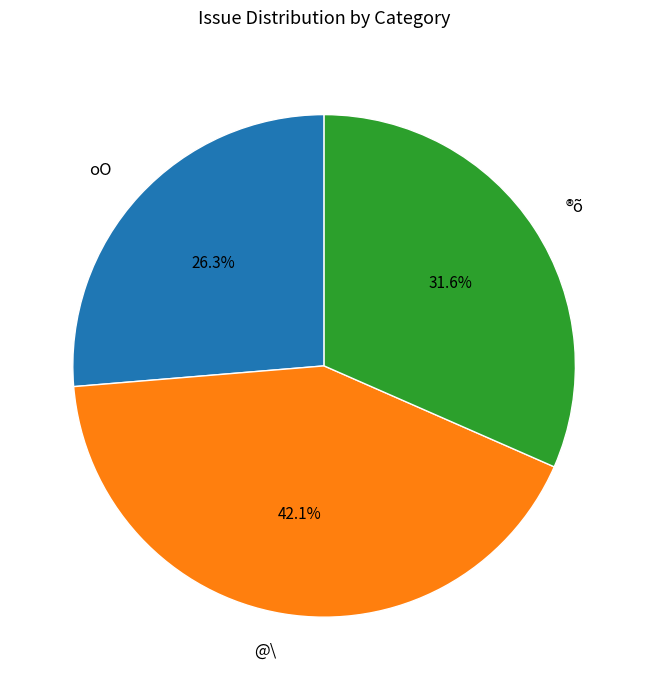

How many slices are in this pie chart?

3